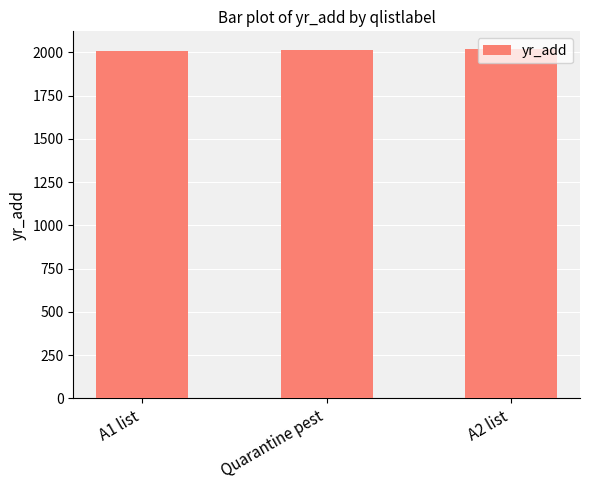

What is the average value?

2014